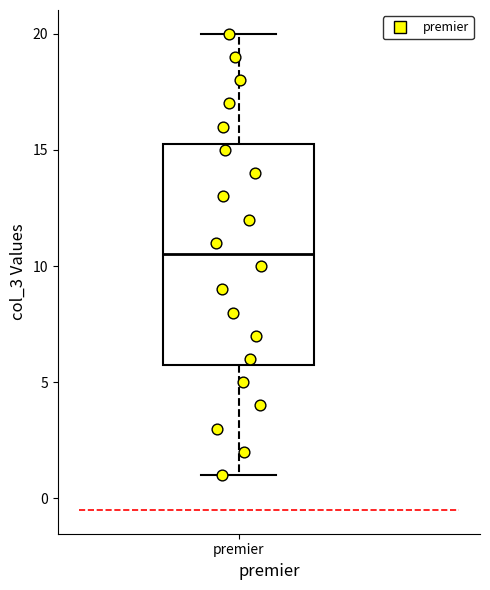

Read this box plot against the y-axis: the position of the median line, the range covered by the box, and the ends of both whiskers. The values are not printed on the chart, so give them approximately, as read against the axis.

median 10.5, box 6.0 to 15.5, whiskers 1.0 to 20.0